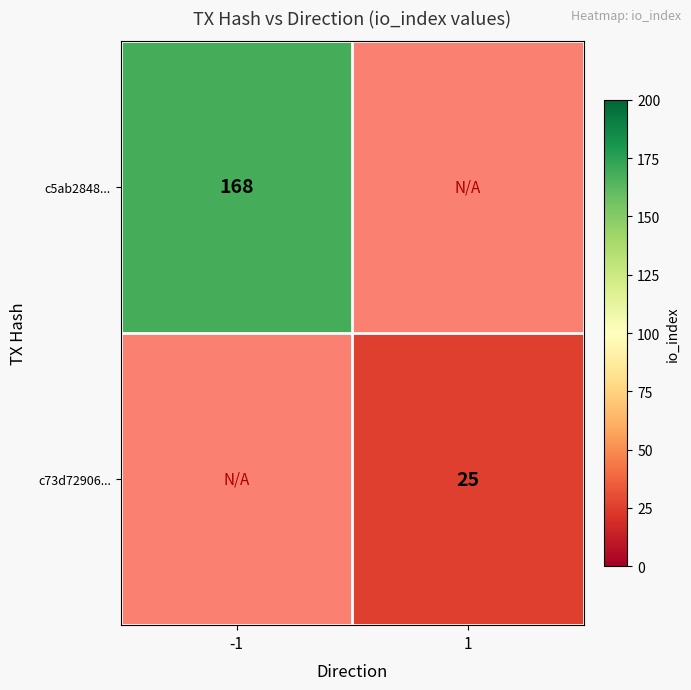

What is the greatest value displayed?

168.0